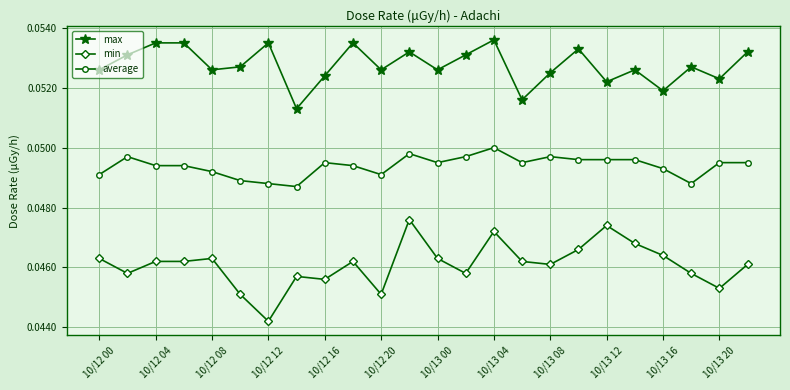

True or false: min has more than 2 points higher than both neighbors.

True